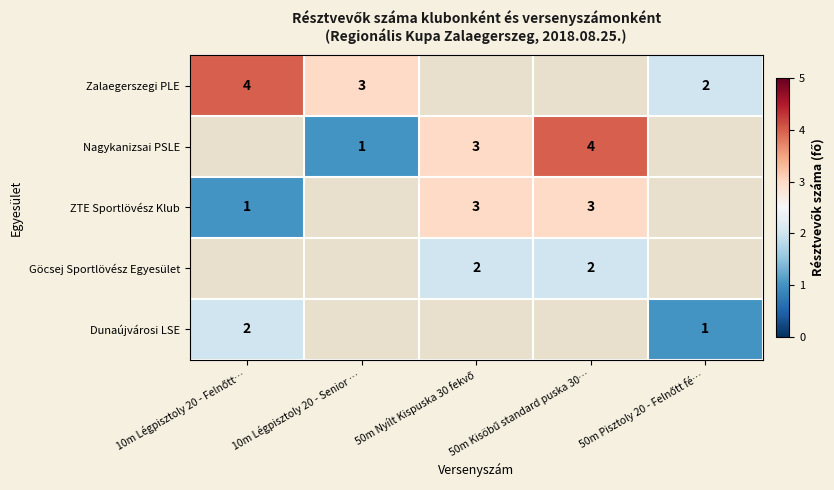

The value of Nagykanizsai PSLE at 10m Légpisztoly 20 - Senior … is 1. True or false?

True